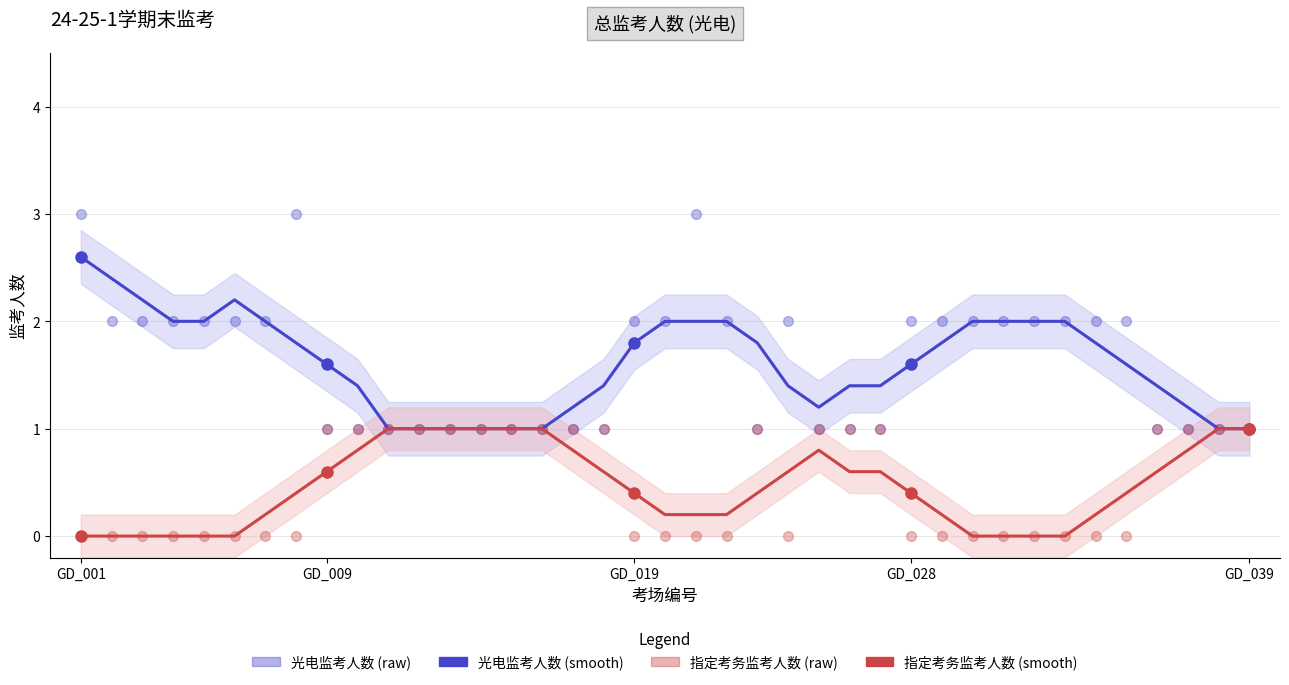

At which category is the sum across all series the highest?

GD_001